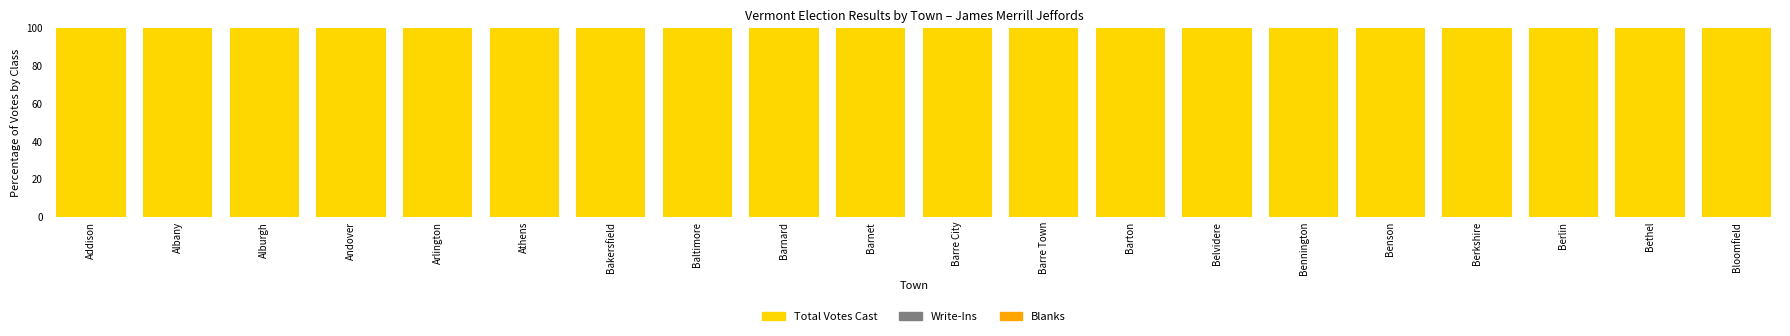

At how many categories does at least one series exceed 17?

20